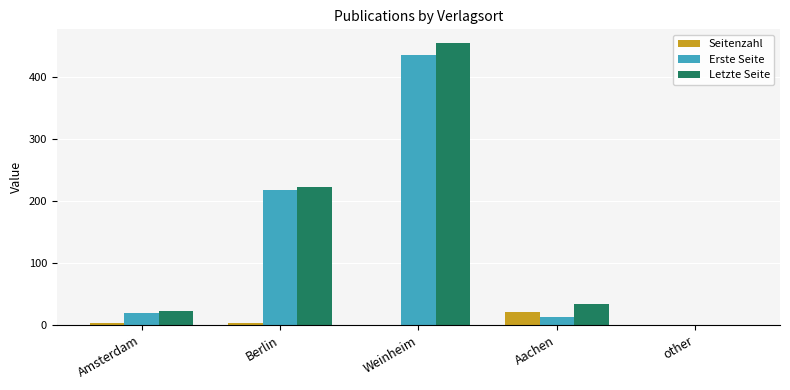

What is the total value across all series at Weinheim?

889